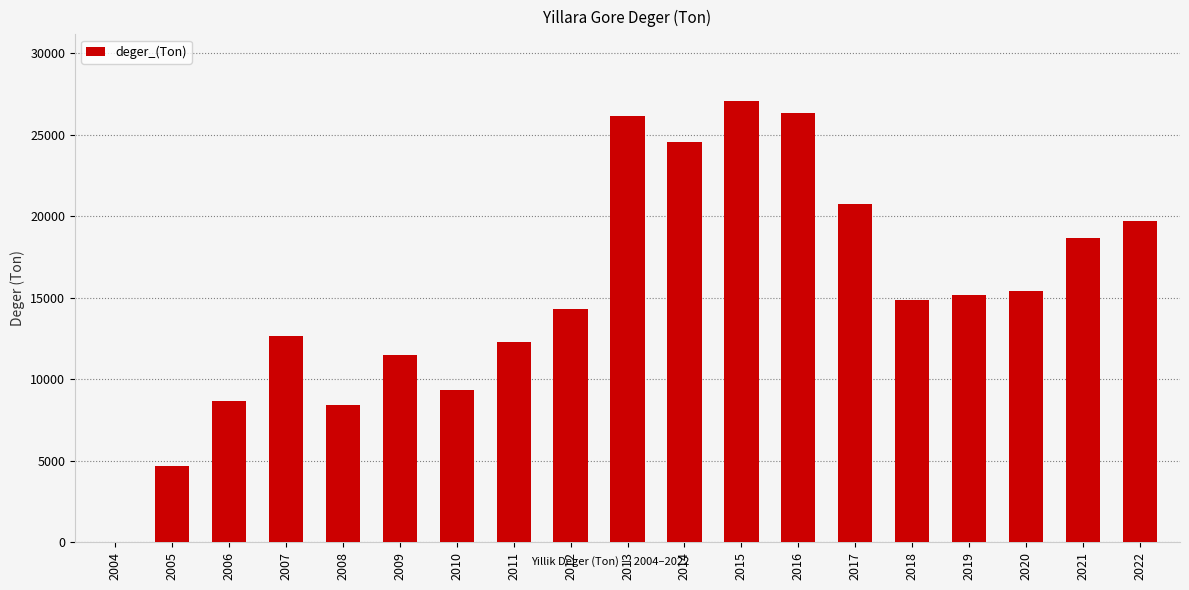

Which category has the highest value across all series?

2015